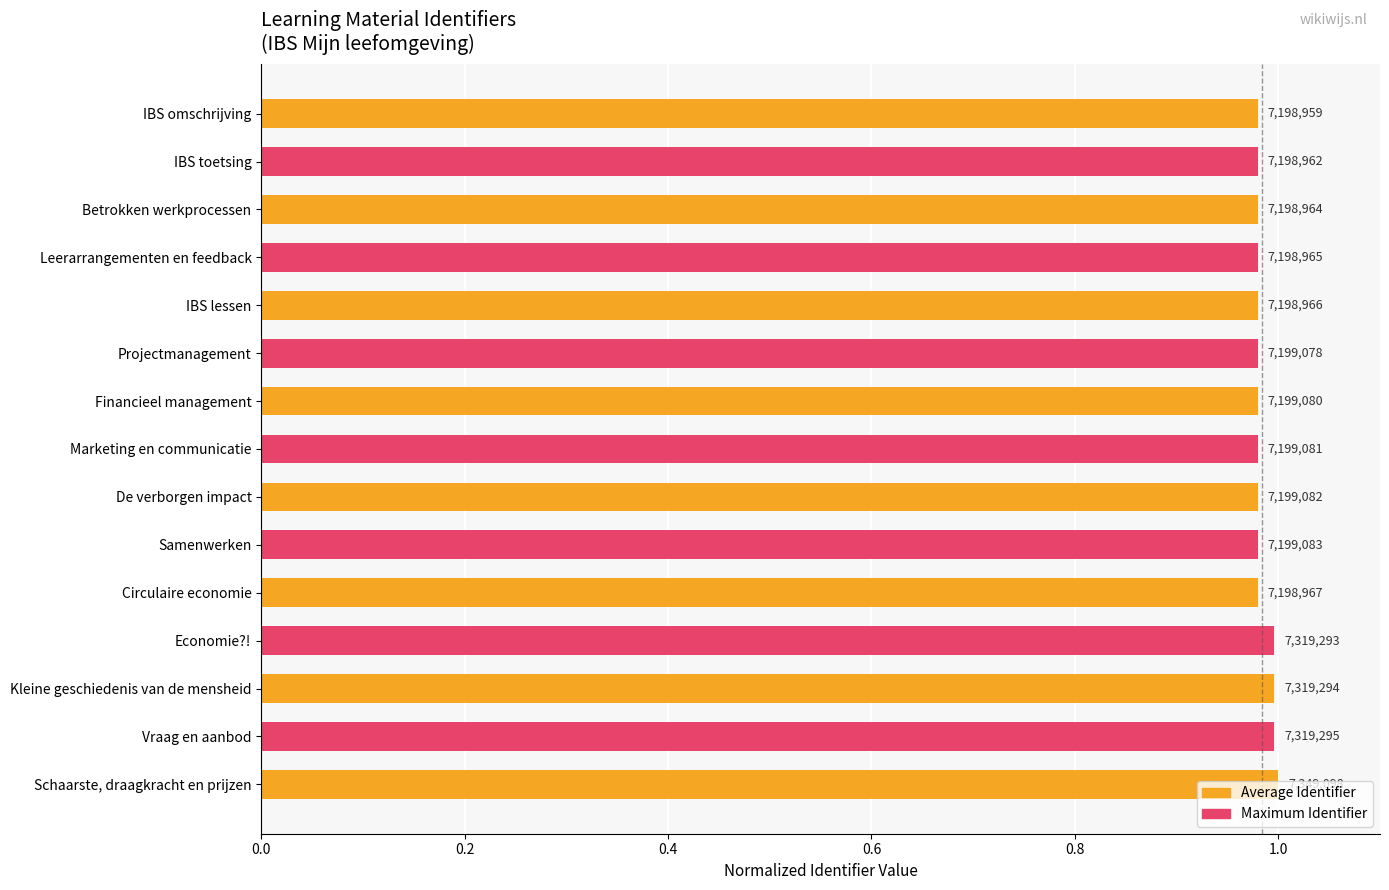

True or false: the data shows 1.0 at Betrokken werkprocessen.

True